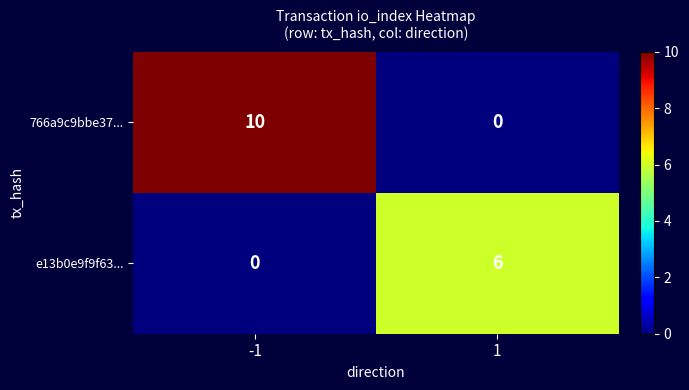

What is the maximum value shown in the chart?

10